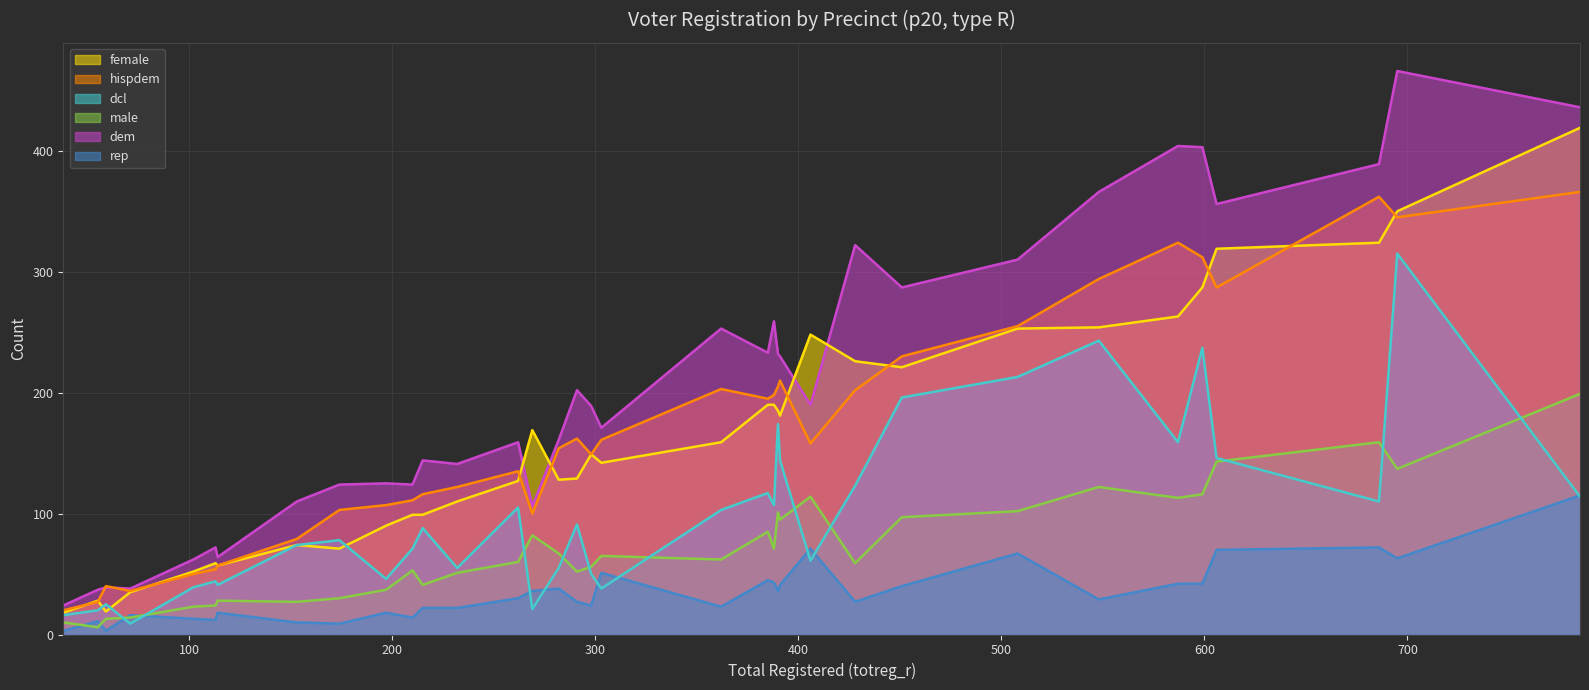

Rank the series by their maximum value, from highest to lowest.

dem, female, hispdem, dcl, male, rep